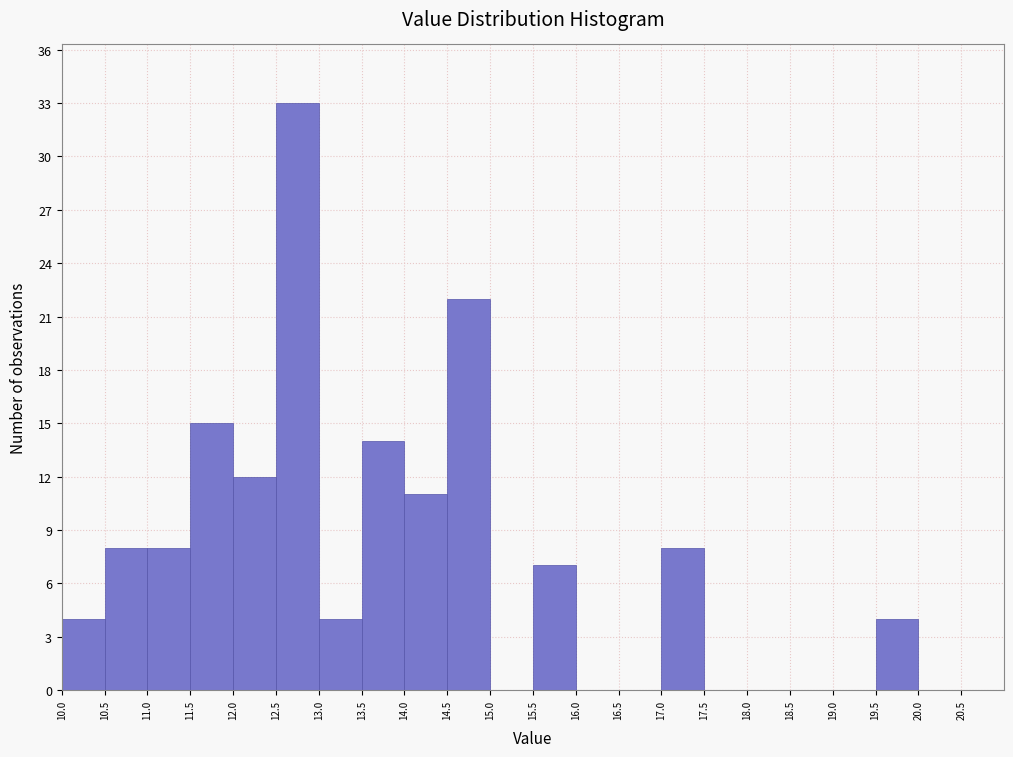

Reading left to right, transcribe this chart: for each bar, give the range it covers on the x-axis and its height. The values are not printed on the chart, so give them approximately, as read against the axis.

10.0 to 10.5: 4
10.5 to 11.0: 8
11.0 to 11.5: 8
11.5 to 12.0: 15
12.0 to 12.5: 12
12.5 to 13.0: 33
13.0 to 13.5: 4
13.5 to 14.0: 14
14.0 to 14.5: 11
14.5 to 15.0: 22
15.0 to 15.5: 0
15.5 to 16.0: 7
16.0 to 16.5: 0
16.5 to 17.0: 0
17.0 to 17.5: 8
17.5 to 18.0: 0
18.0 to 18.5: 0
18.5 to 19.0: 0
19.0 to 19.5: 0
19.5 to 20.0: 4
20.0 to 20.5: 0